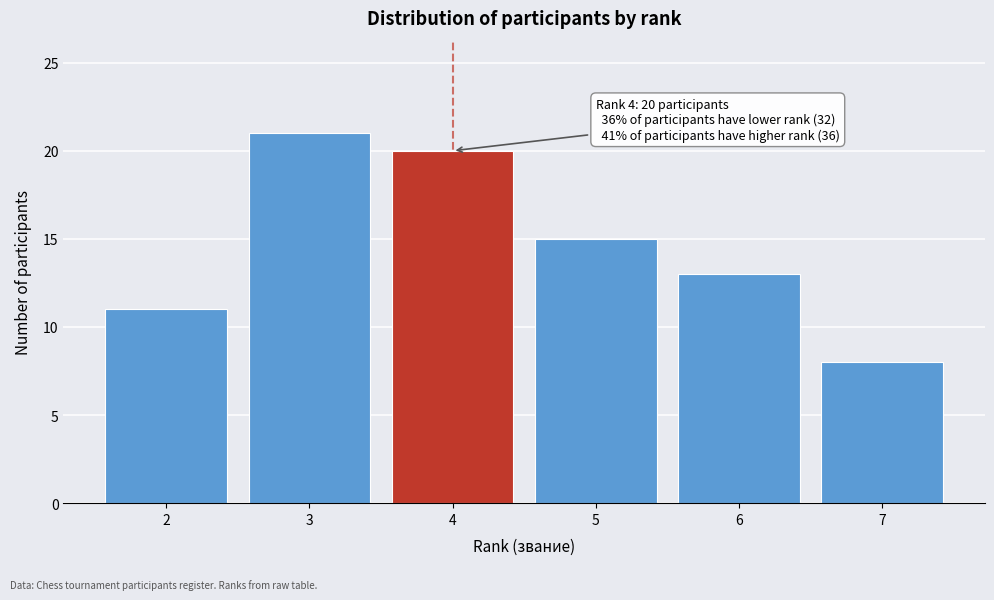

Reading left to right, list all the values displayed in this chart.

2=11	3=21	4=20	5=15	6=13	7=8